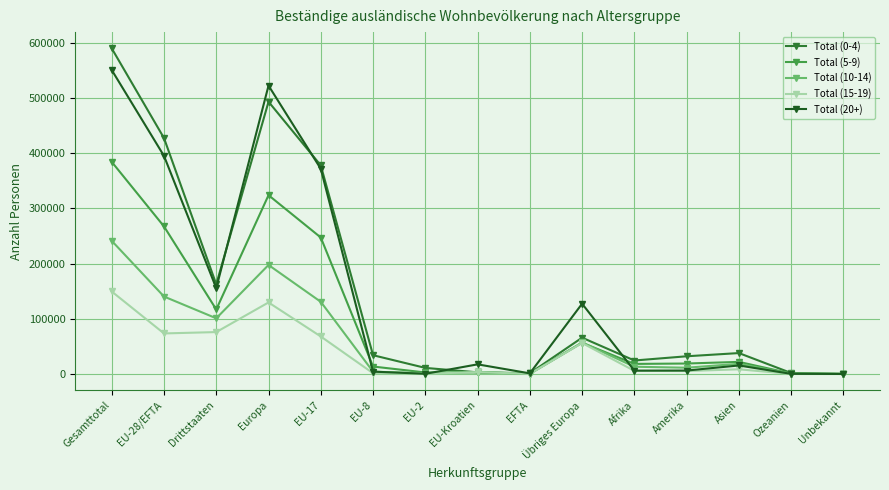

What is the sum of the Total (10-14) values at EU-2 and Drittstaaten?

102290